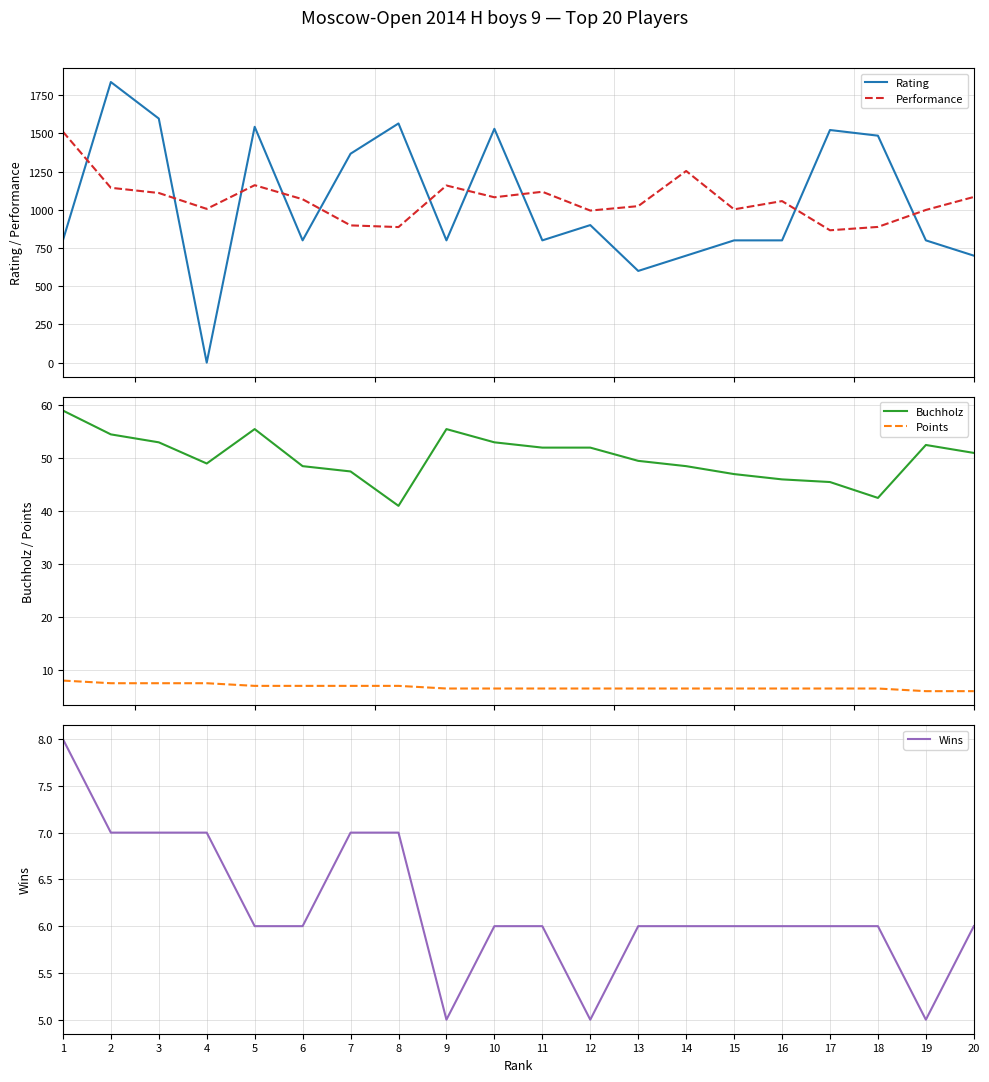

The value of Rating at 12 is 1239.0. True or false?

False